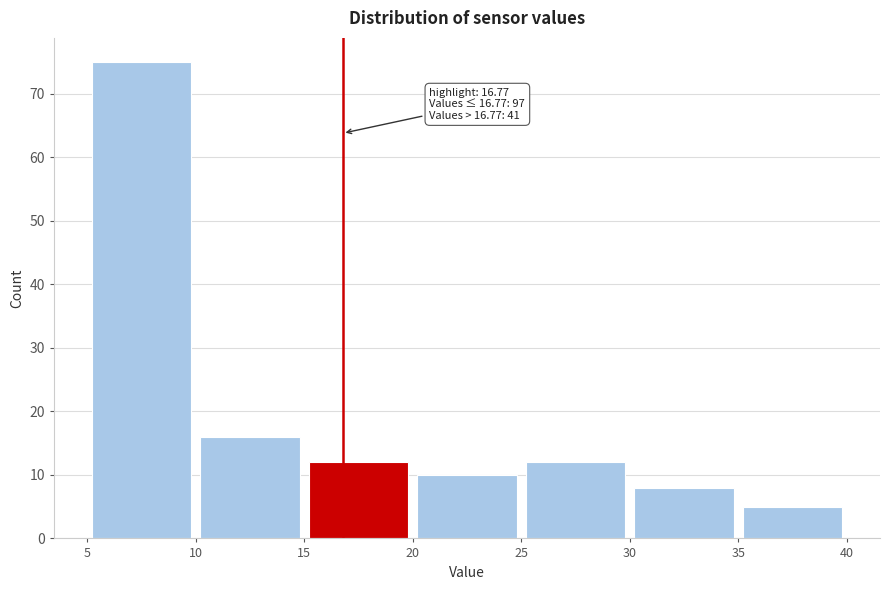

Over which range of the x-axis is the bar tallest?

5 to 10